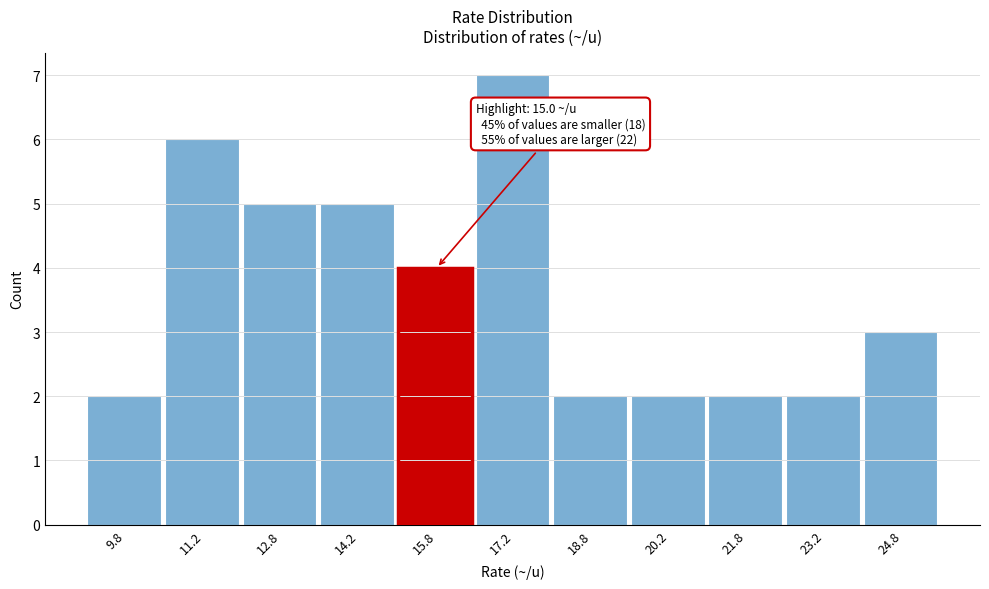

Over which range of the x-axis is the bar tallest?

16.5 to 18.0